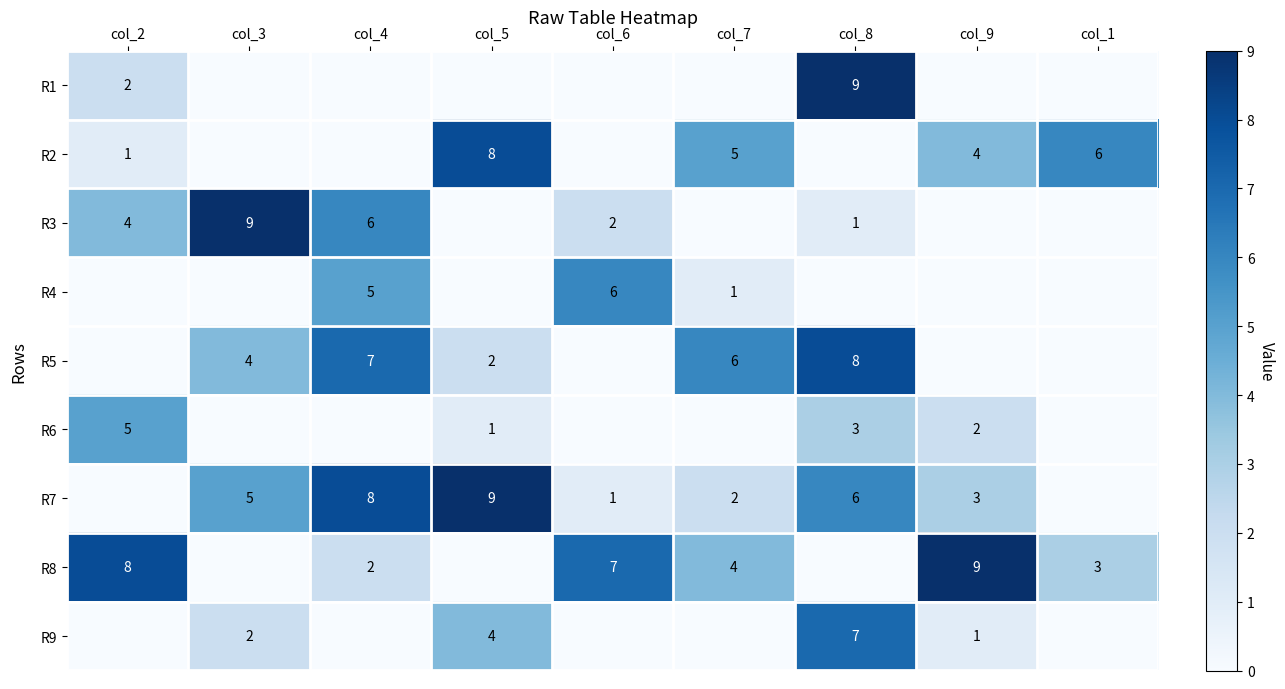

True or false: R3 has a value of 6 at col_4.

True